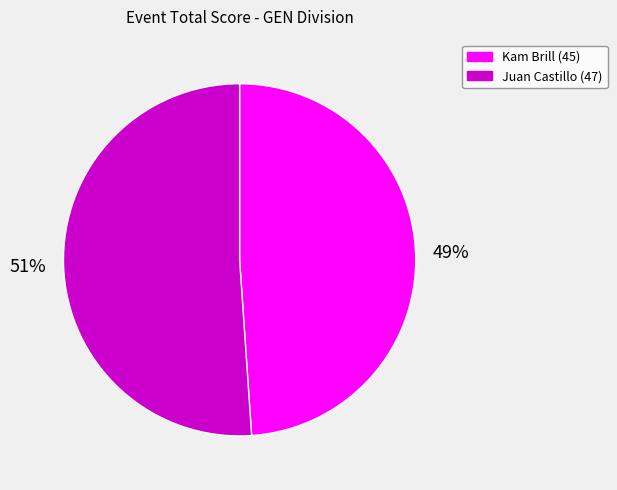

What percentage is the Kam Brill slice, to the nearest percent?

49%